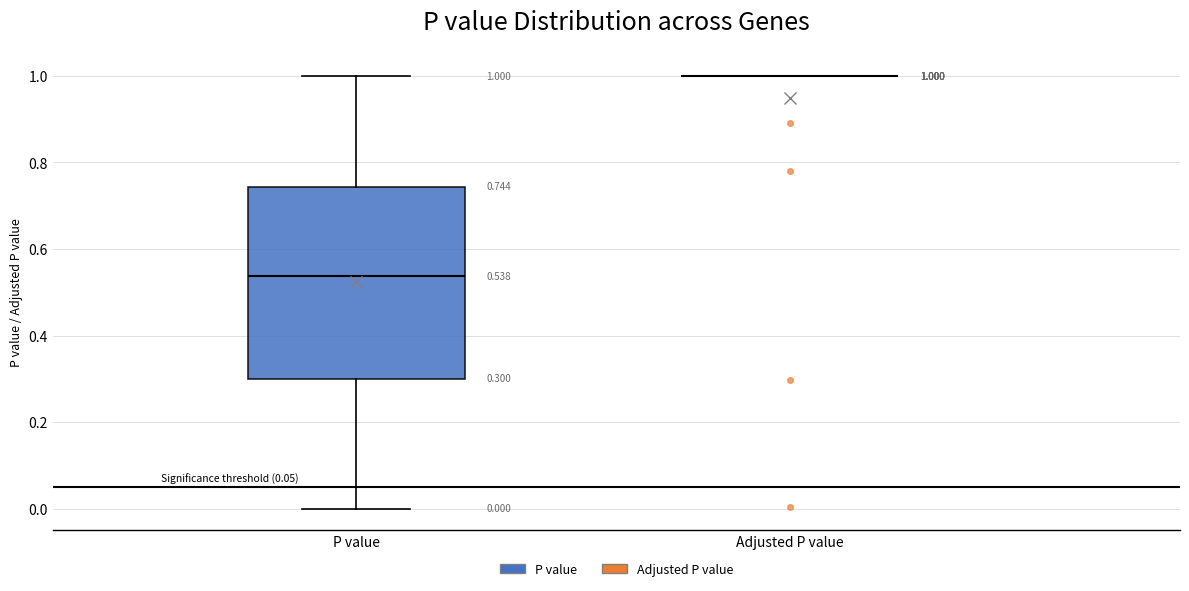

Comparing the boxes themselves (not the whiskers), which one is the tallest?

P value